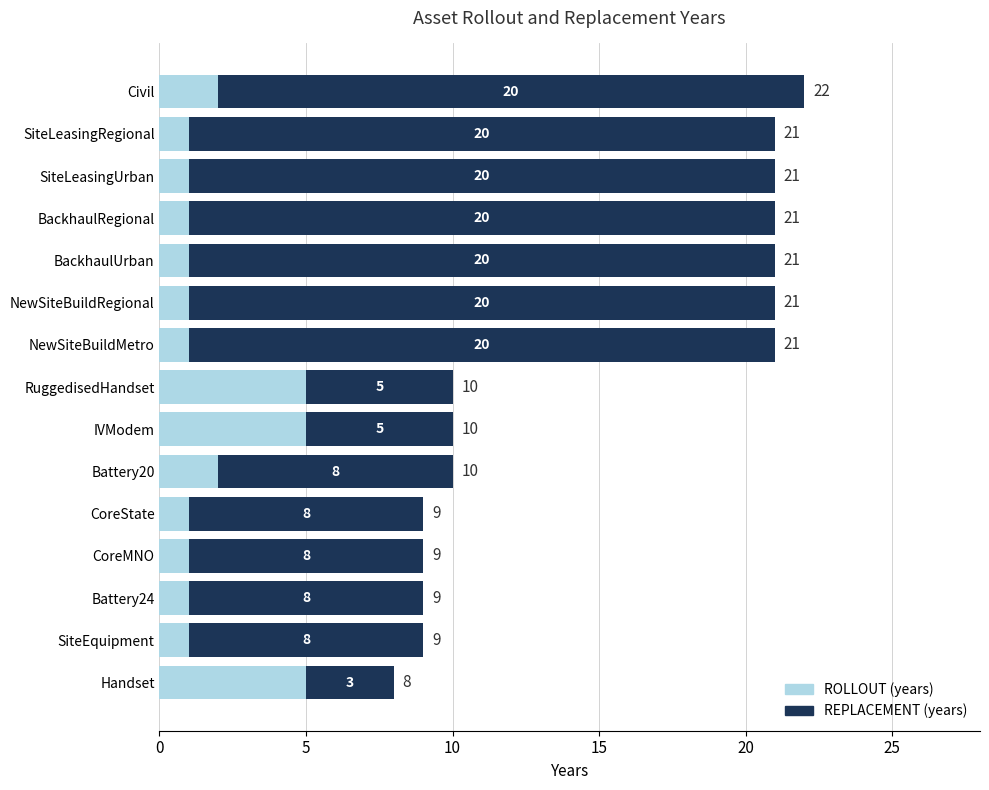

What is the total value across all series at Civil?

22